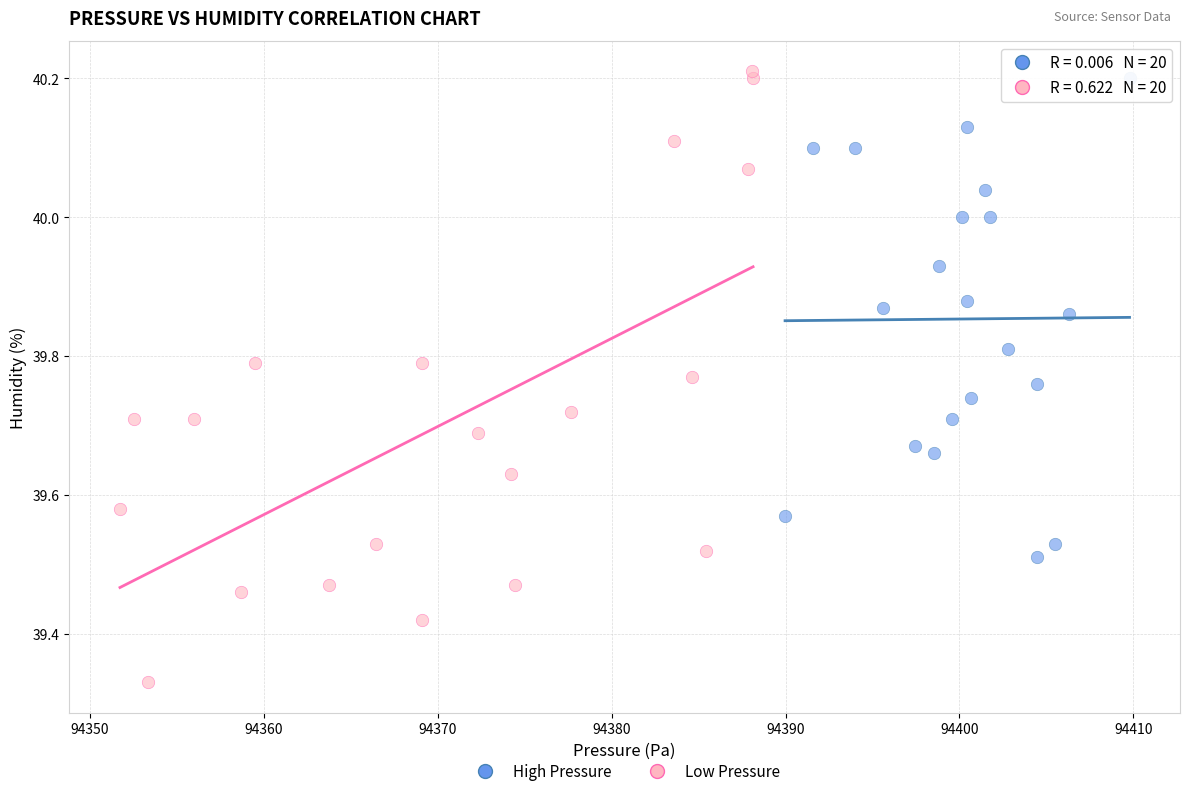

Which series has the largest Y range (max minus min)?

Low Pressure